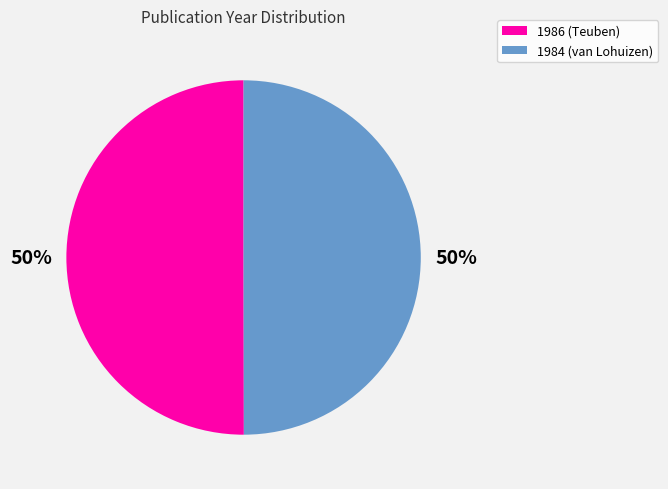

How many segments does this pie chart have?

2